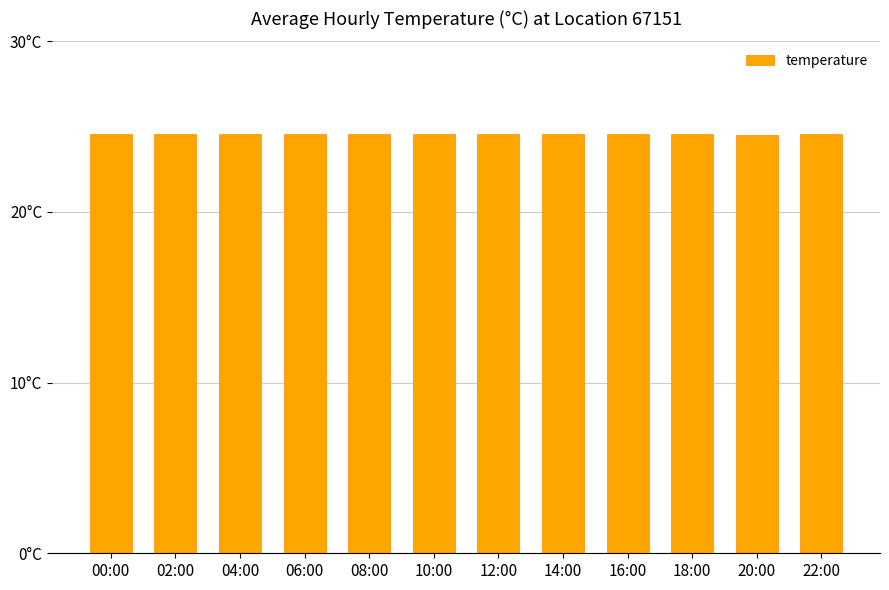

What position from the right is 12:00?

6